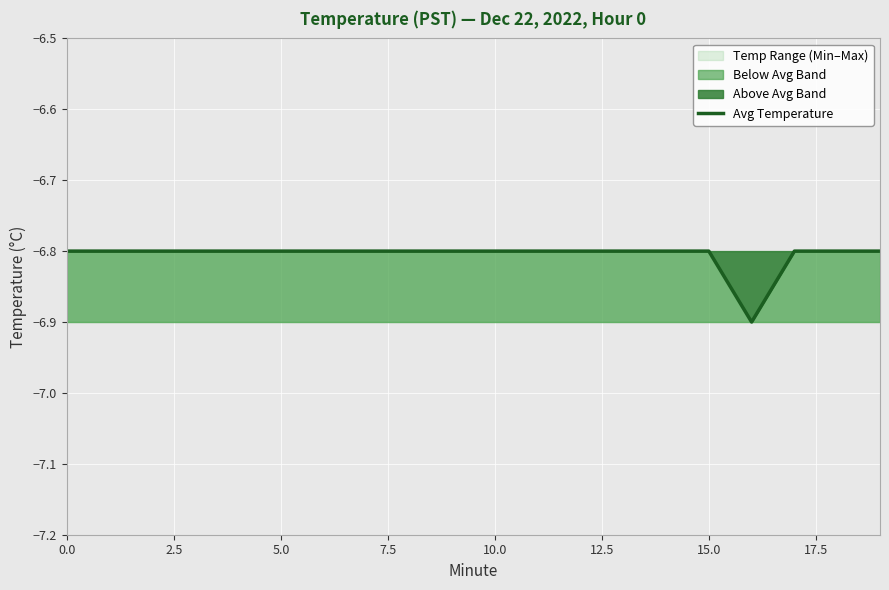

What is the label of the 2nd point from the right?

18